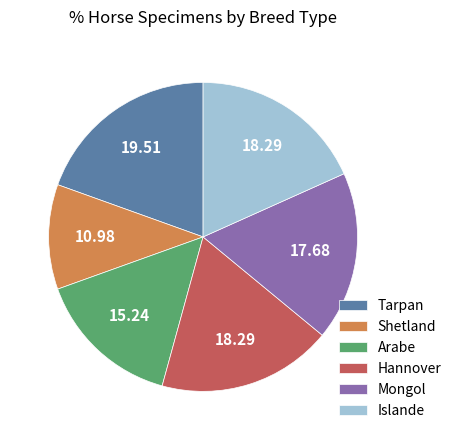

Which slice is the largest?

Tarpan